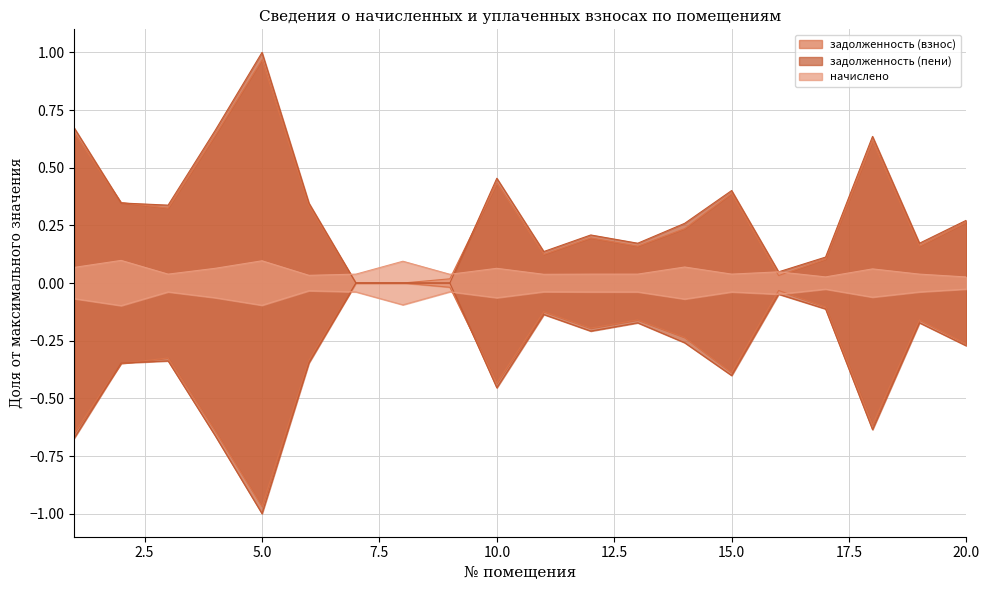

What is the sum of all начислено values?

1.1